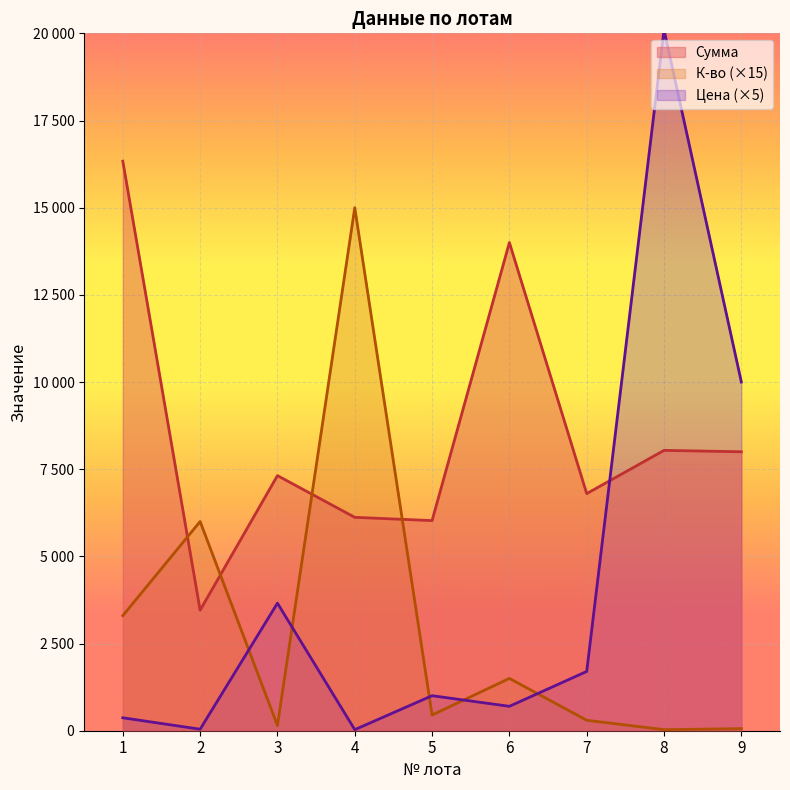

True or false: Цена has more than 1 interior local peaks.

True